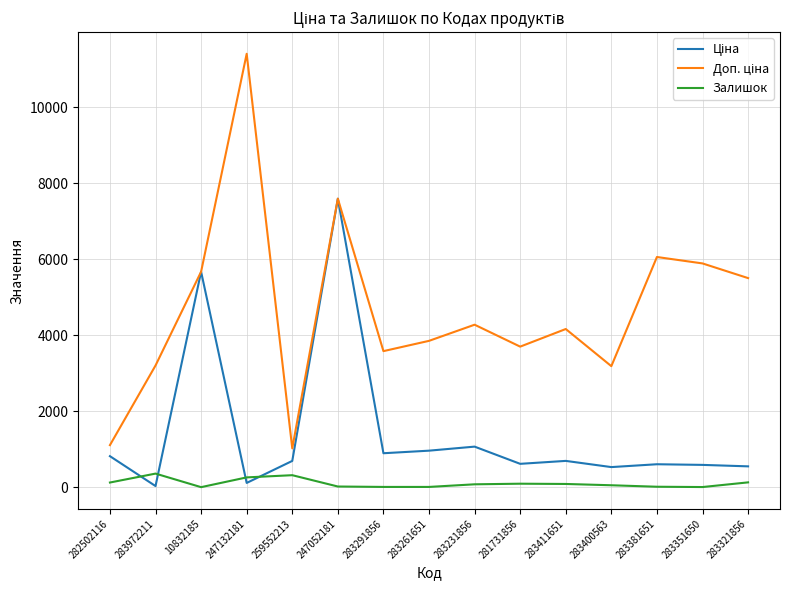

What is the maximum value shown in the chart?

11410.0